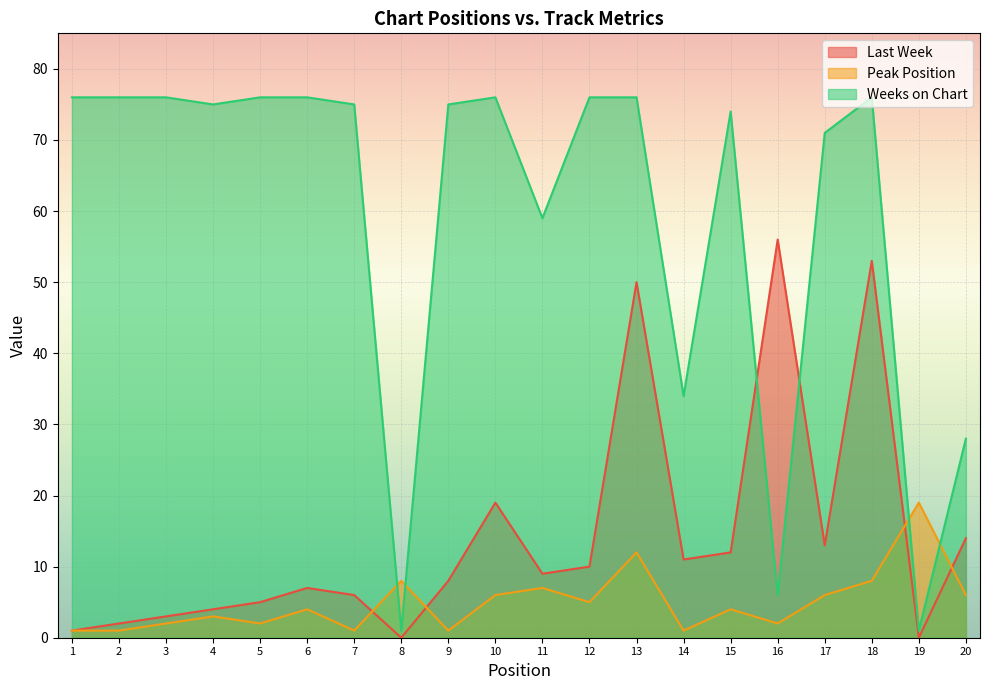

Is it true that Weeks on Chart equals 75 at 9?

True